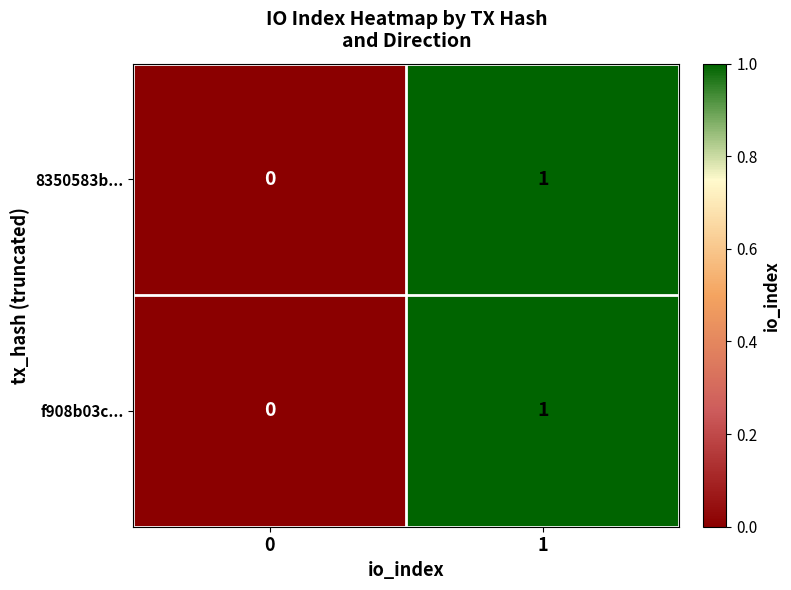

Is it true that 8350583b... equals 1 at 1?

True